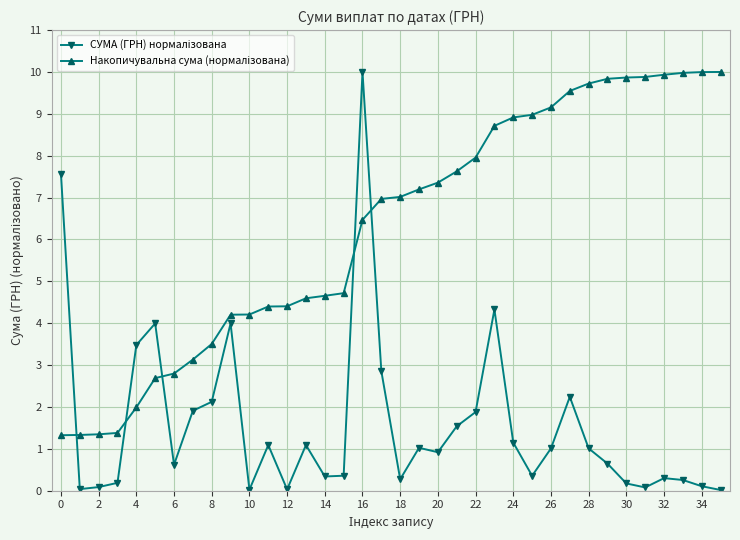

What is the maximum value shown in the chart?

10.0